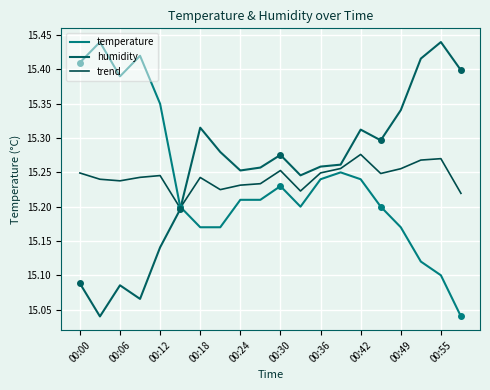

Does the chart display data point markers on the line(s)?

No